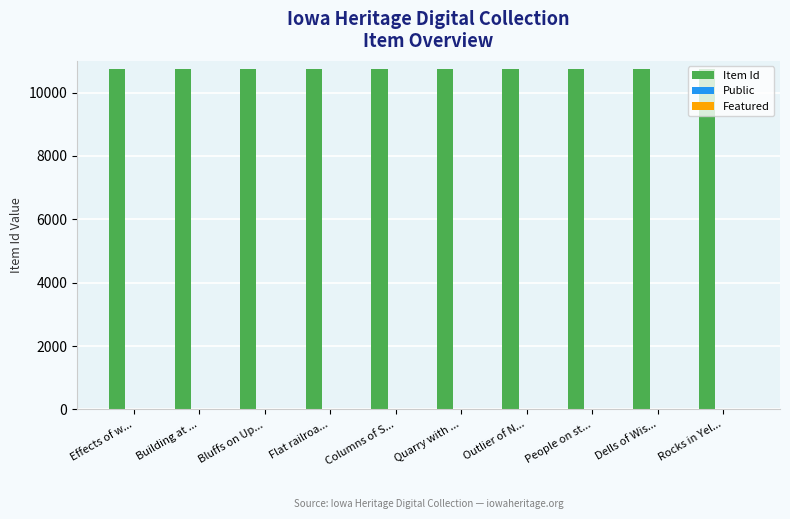

What is the maximum value shown in the chart?

10751